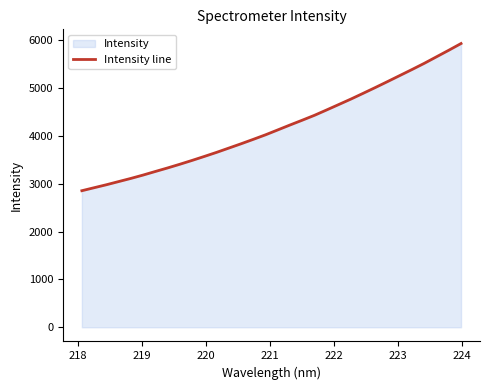

What is the difference between the maximum and minimum values?

3075.1